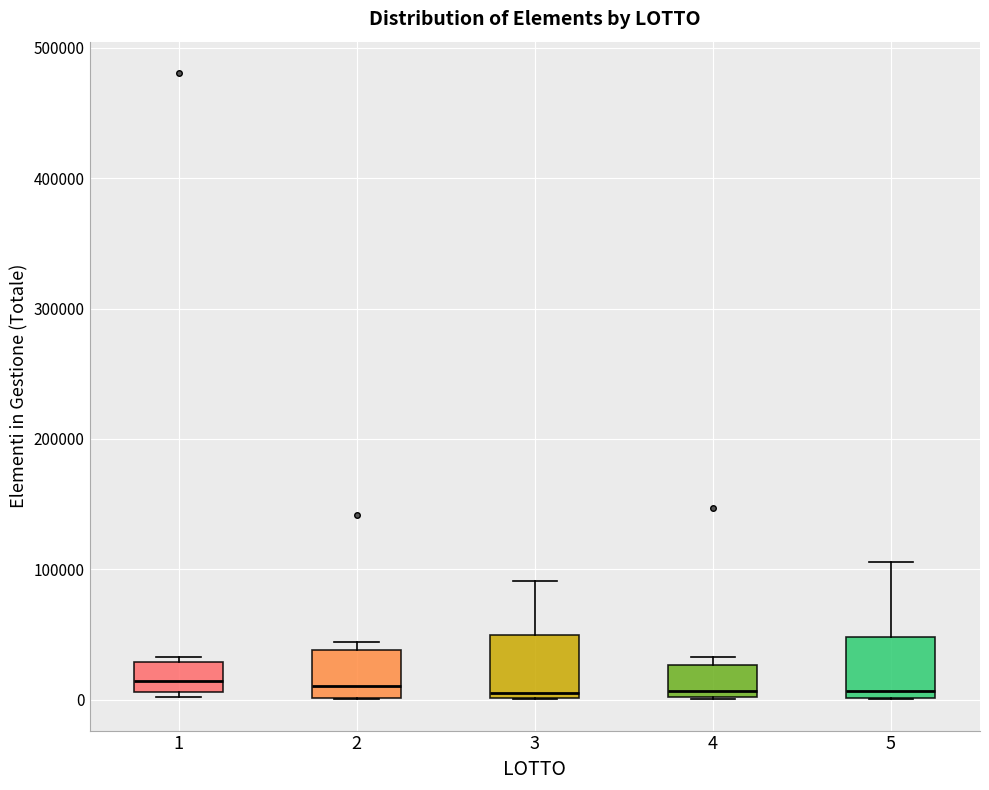

Where is the lower edge of the box at x = 1 on the y-axis? The values are not printed on the chart, so give them approximately, as read against the axis.

10000